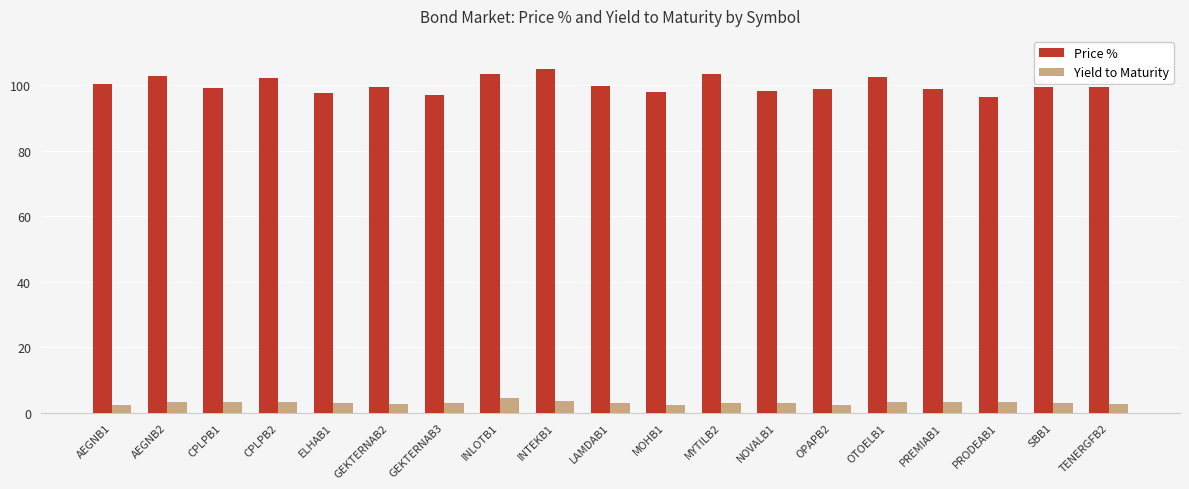

Which category has the highest value across all series?

INTEKB1